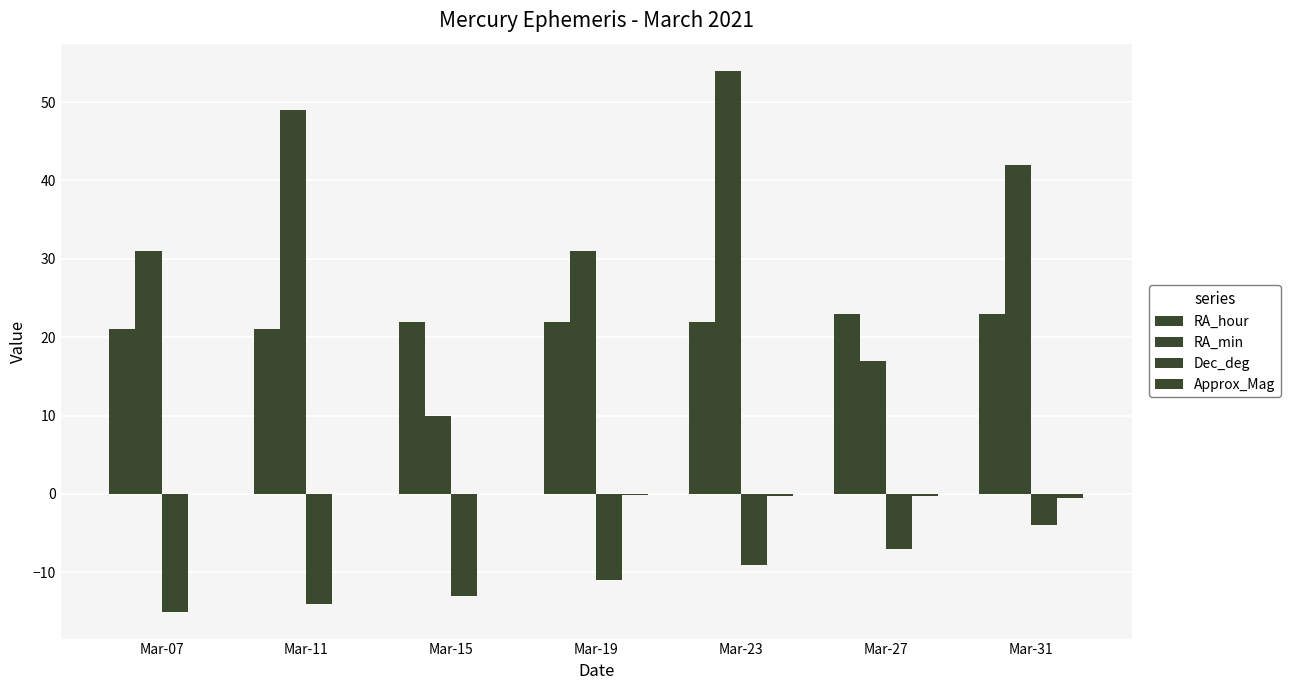

The value of RA_hour at Mar-07 is 36.5. True or false?

False